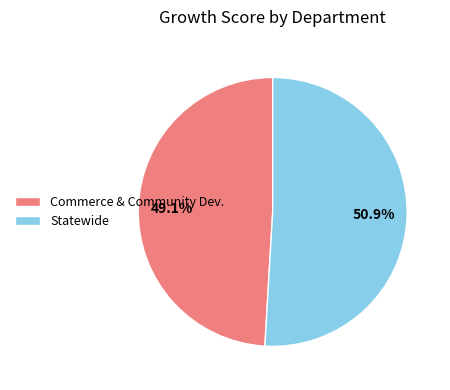

To the nearest percent, what is the average slice percentage?

50%